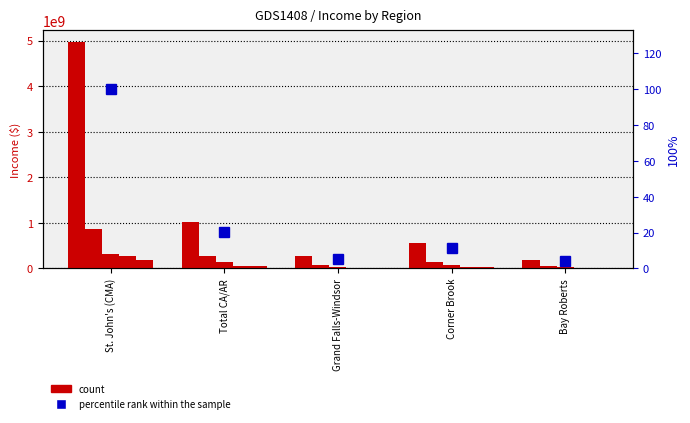

What is the value of the Other Income $ bar at the 5th from the left?

7222000.0